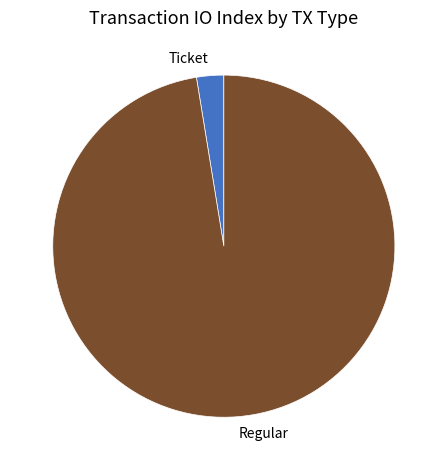

Which category has the biggest portion of the pie?

Regular